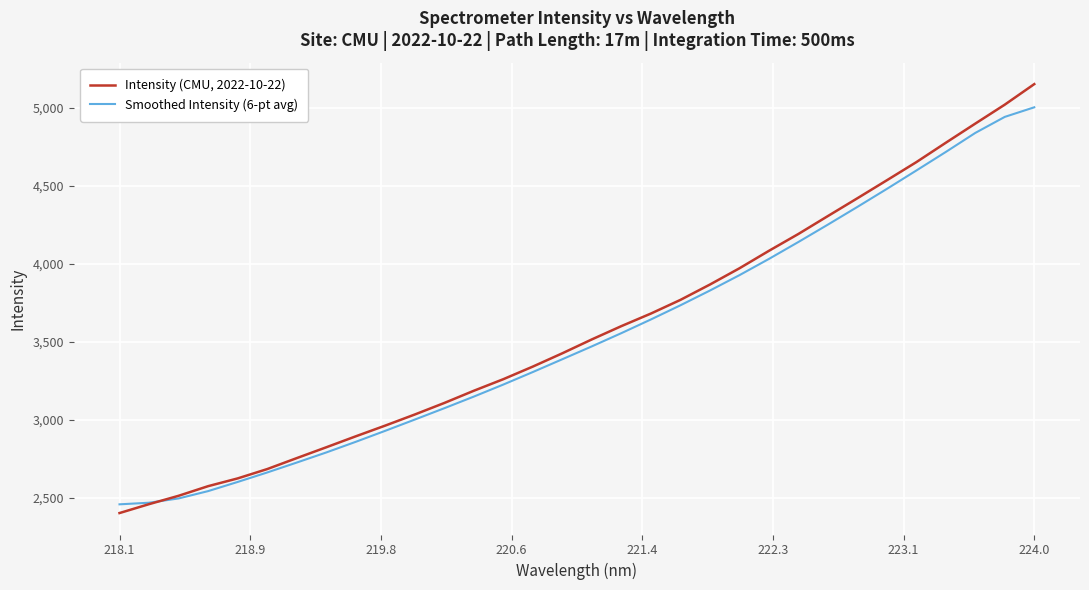

List the series in order of their peak value, highest first.

Intensity (CMU, 2022-10-22), Smoothed Intensity (6-pt avg)